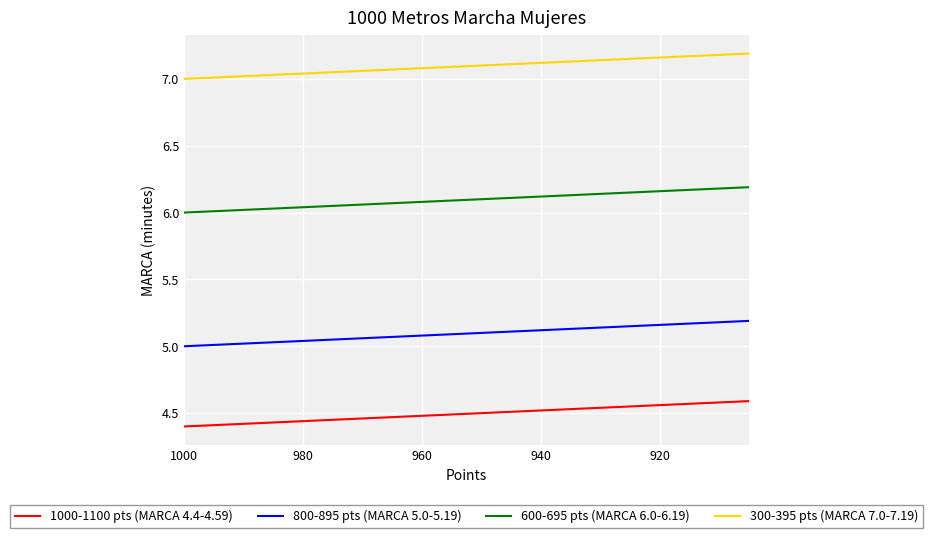

Is it true that 600-695 pts (MARCA 6.0-6.19) equals 10.4 at 18?

False